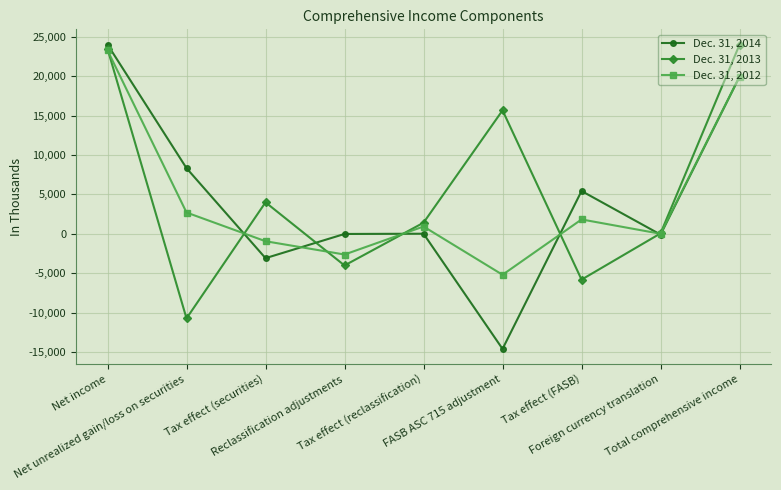

What are all the series names shown in the legend?

Dec. 31, 2014, Dec. 31, 2013, Dec. 31, 2012